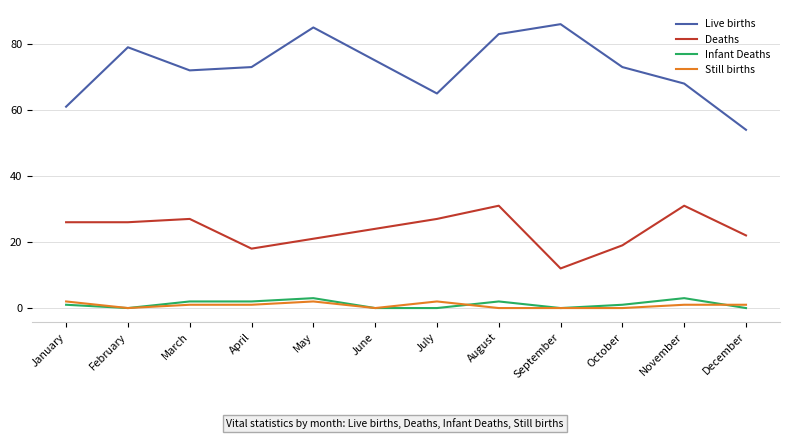

What are all the series names shown in the legend?

Live births, Deaths, Infant Deaths, Still births